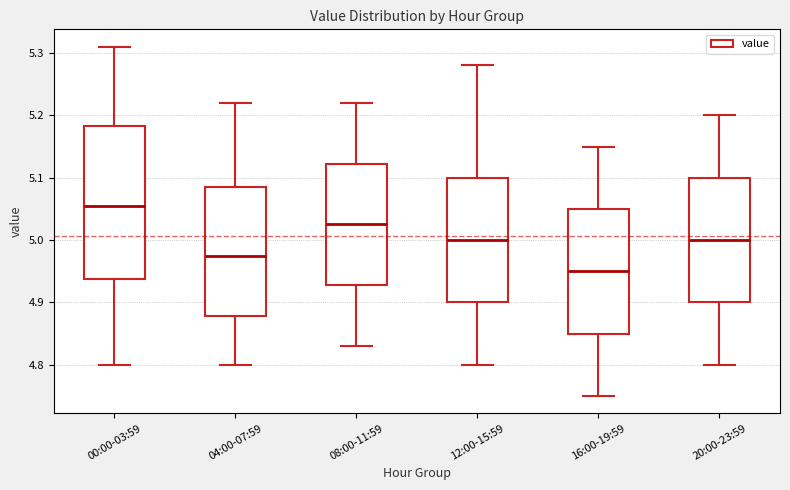

Reading left to right, transcribe this box plot: for each box, give where its median line is, the range the box spans, and where its two whiskers end, as read against the y-axis. The values are not printed on the chart, so give them approximately, as read against the axis.

00:00-03:59: median 5.06, box 4.94 to 5.18, whiskers 4.80 to 5.31
04:00-07:59: median 4.98, box 4.88 to 5.09, whiskers 4.80 to 5.22
08:00-11:59: median 5.03, box 4.93 to 5.12, whiskers 4.83 to 5.22
12:00-15:59: median 5.00, box 4.90 to 5.10, whiskers 4.80 to 5.28
16:00-19:59: median 4.95, box 4.85 to 5.05, whiskers 4.75 to 5.15
20:00-23:59: median 5.00, box 4.90 to 5.10, whiskers 4.80 to 5.20